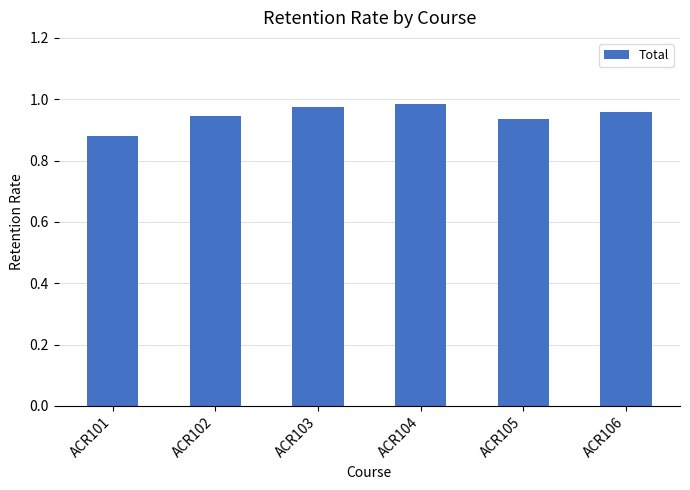

Is it true that the value at ACR104 is 0.4?

False